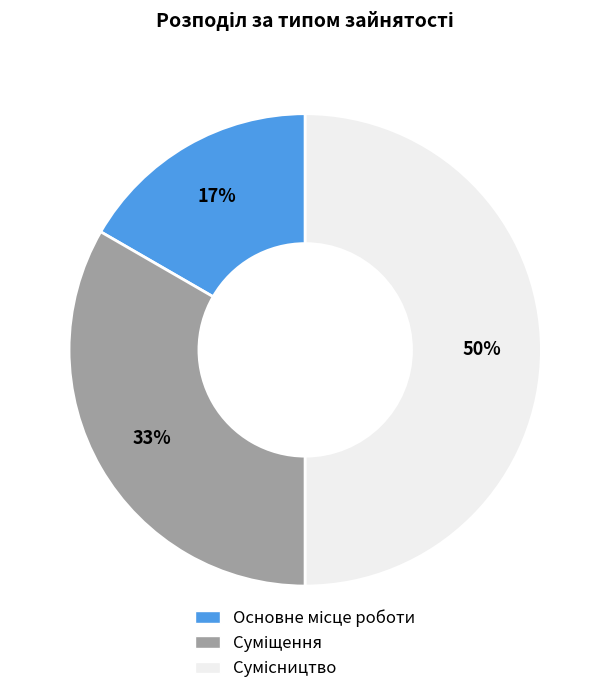

How many slices are in this pie chart?

3